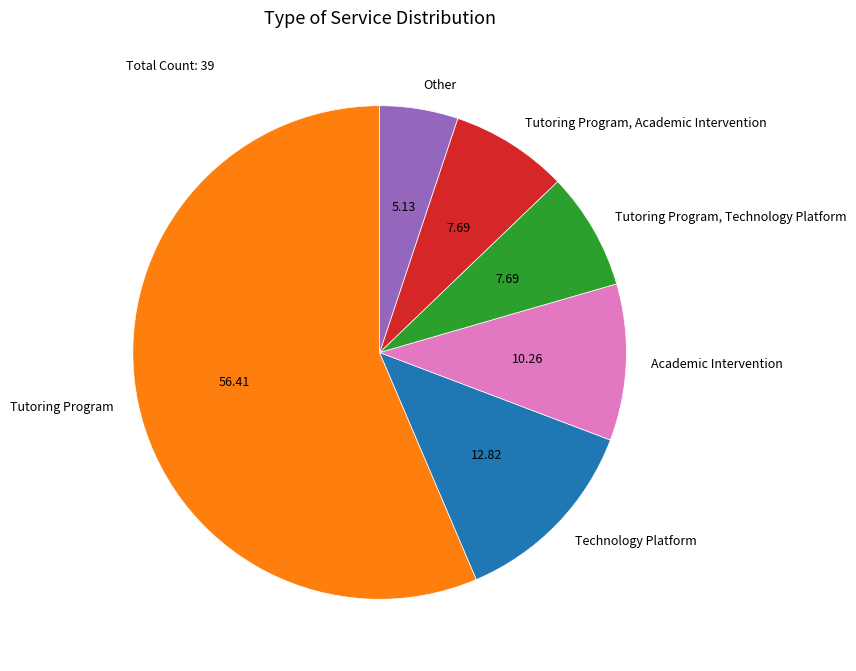

Does any single category account for the majority?

Yes